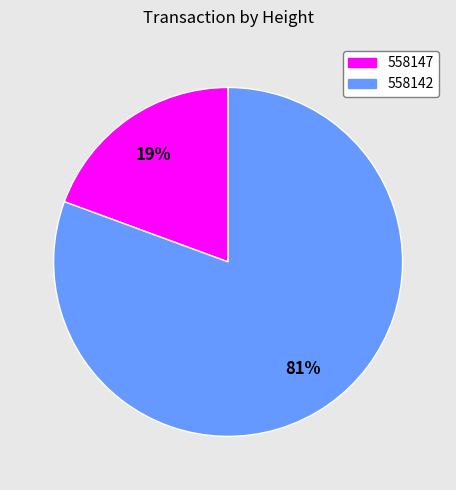

To the nearest percent, what is the combined percentage of 558142 and 558147?

100%